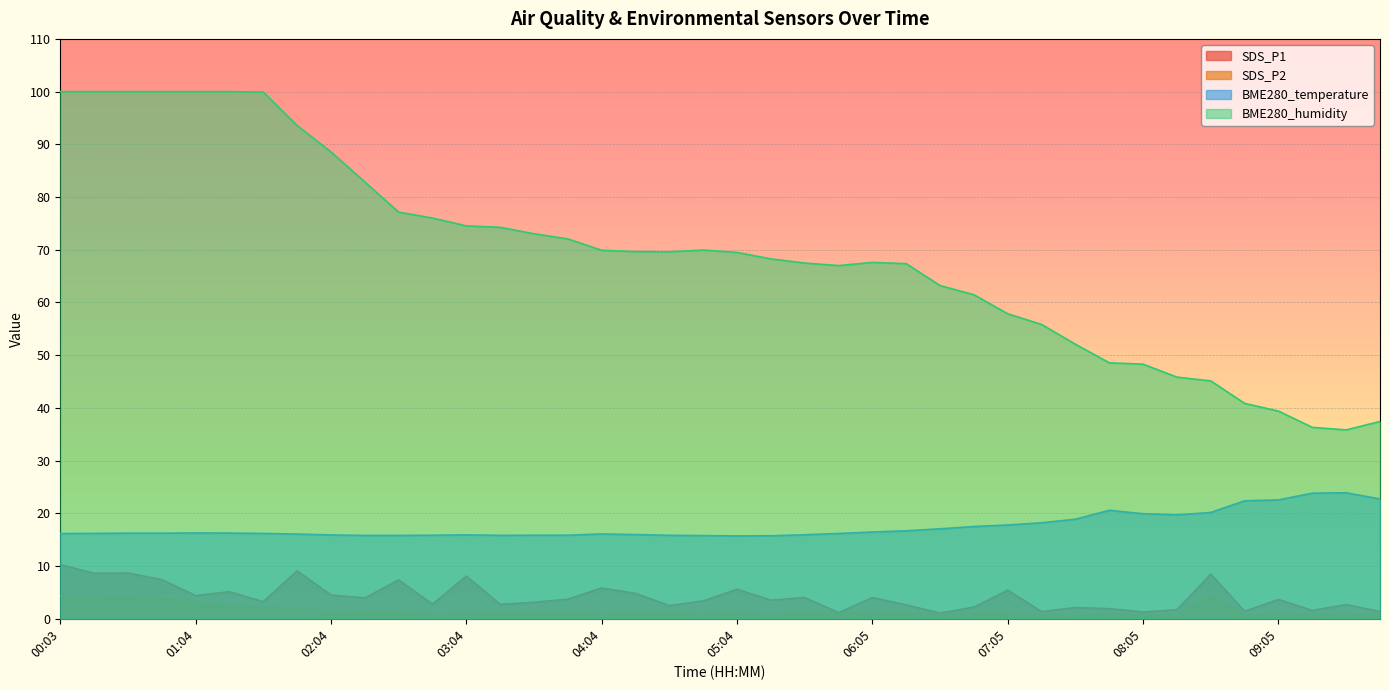

Reading left to right, extract all data points from this chart.

SDS_P1: 10.3	8.6	8.7	7.4	4.4	5.1	3.2	9.1	4.5	4.0	7.4	2.8	8.1	2.7	3.1	3.7	5.8	4.8	2.5	3.4	5.6	3.5	4.0	1.2	4.0	2.6	1.1	2.2	5.4	1.4	2.1	1.9	1.3	1.7	8.5	1.4	3.7	1.6	2.7	1.4
SDS_P2: 4.3	4.4	4.0	3.9	3.3	2.3	2.1	2.0	1.3	1.4	1.4	1.0	1.1	1.2	1.2	1.3	1.0	1.5	1.3	1.0	1.3	0.9	1.4	1.1	1.3	1.1	0.9	1.1	1.1	0.8	0.6	1.1	0.7	0.8	4.4	0.8	0.8	0.9	0.9	0.6
BME280_temperature: 16.2	16.2	16.2	16.2	16.3	16.3	16.2	16.1	15.9	15.8	15.8	15.8	15.9	15.8	15.8	15.9	16.1	16.0	15.8	15.8	15.7	15.8	15.9	16.2	16.5	16.7	17.1	17.5	17.8	18.2	18.9	20.6	19.9	19.7	20.2	22.4	22.6	23.8	23.9	22.7
BME280_humidity: 100.0	100.0	100.0	100.0	100.0	100.0	99.9	93.6	88.6	82.9	77.1	76.0	74.5	74.3	73.0	72.1	69.9	69.6	69.6	69.9	69.5	68.3	67.5	67.0	67.6	67.4	63.2	61.5	57.9	55.8	52.1	48.6	48.3	45.8	45.1	40.9	39.4	36.3	35.8	37.4